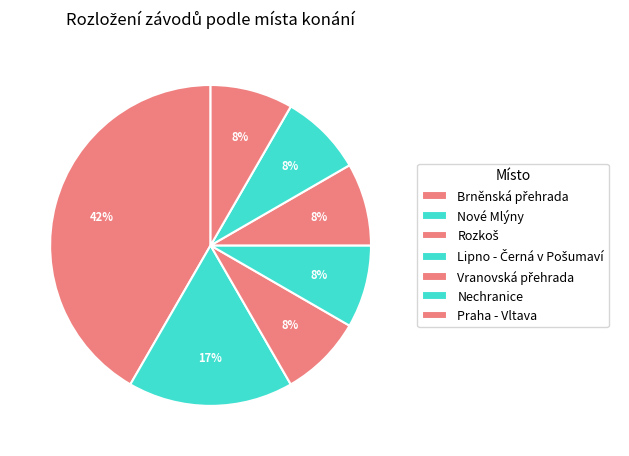

How many segments does this pie chart have?

7